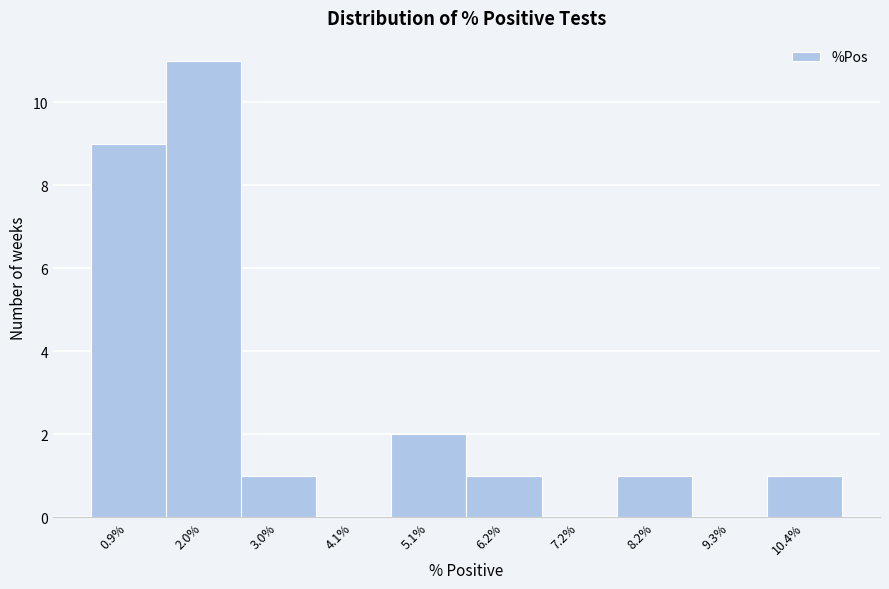

Reading left to right, list all the values displayed in this chart.

0.9%=9	2.0%=11	3.0%=1	4.1%=0	5.1%=2	6.2%=1	7.2%=0	8.2%=1	9.3%=0	10.4%=1